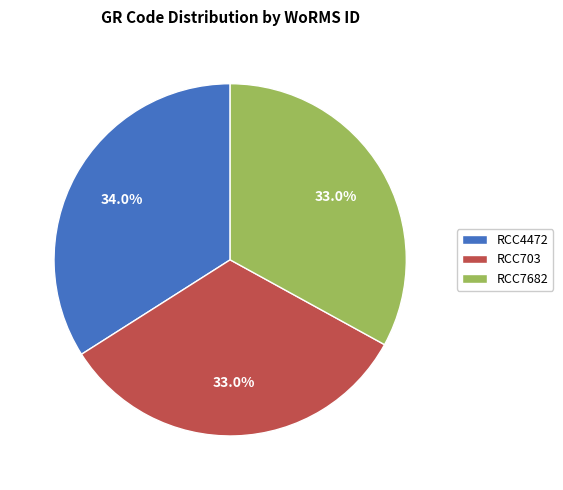

Count the number of slices in the pie.

3